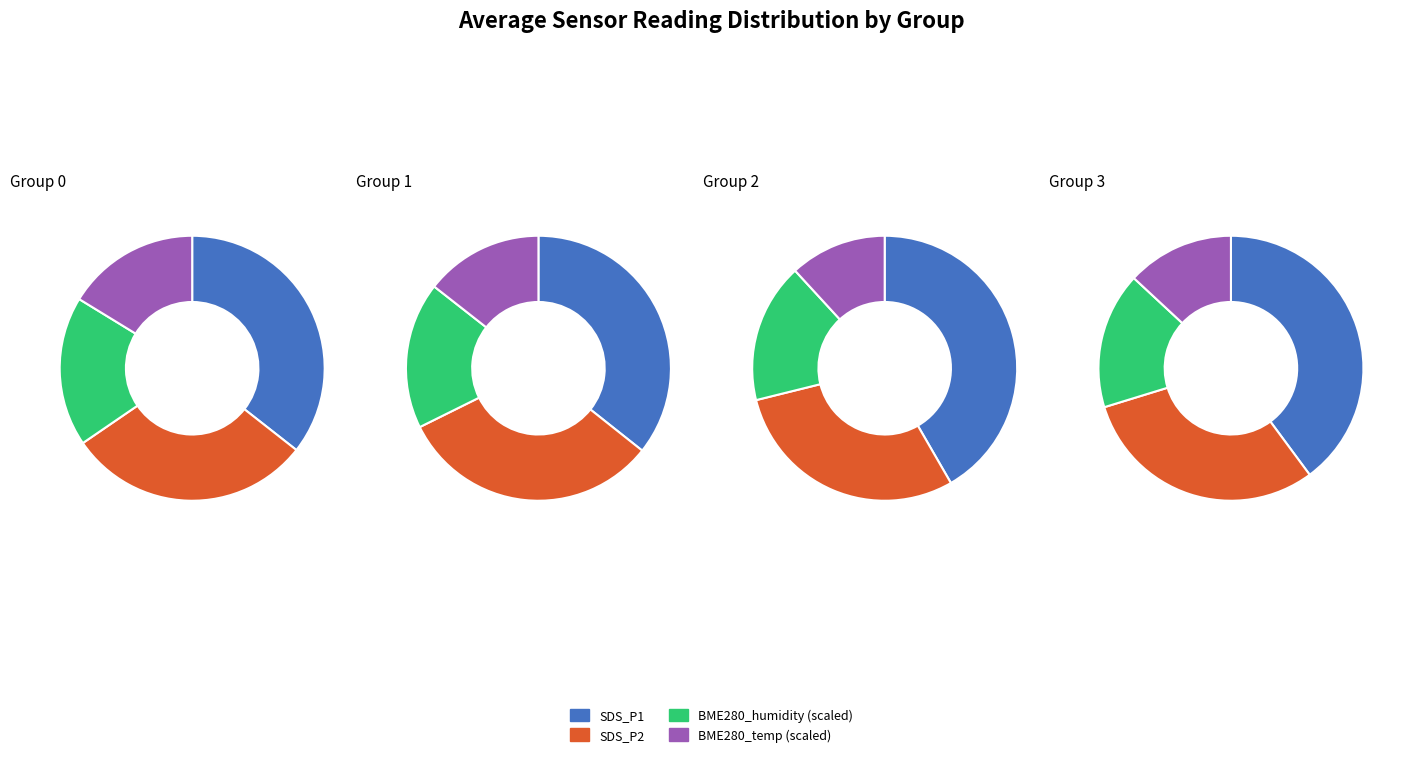

The 1 slice represents 1% of the pie. True or false?

False